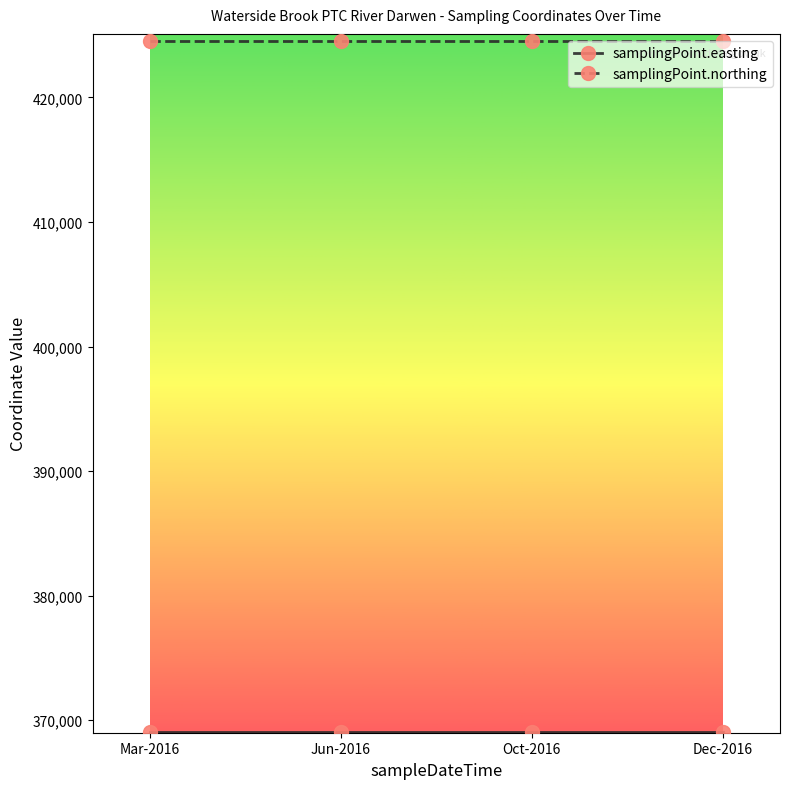

At how many categories does at least one series exceed 384368?

4